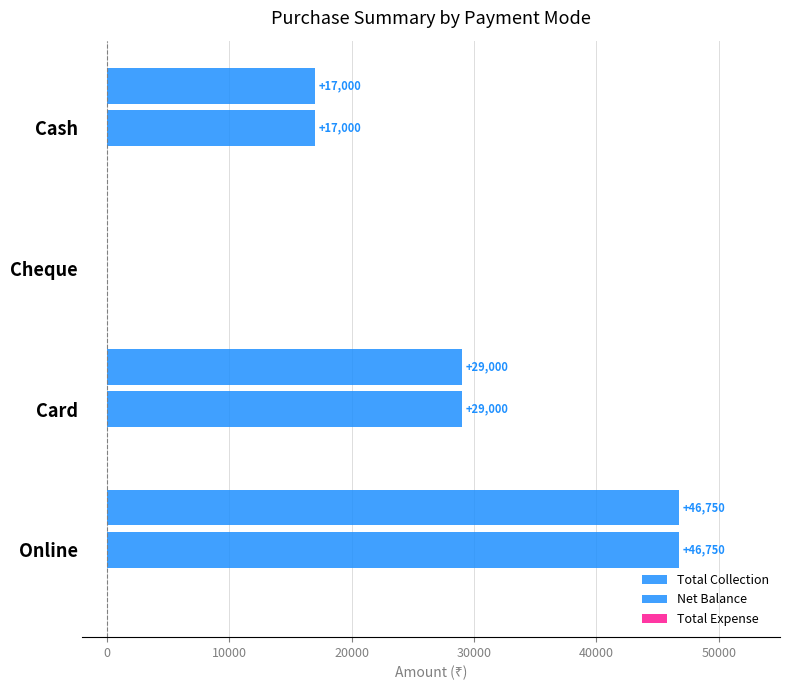

What is the difference between the maximum and minimum values in the Net Balance series?

46750.0